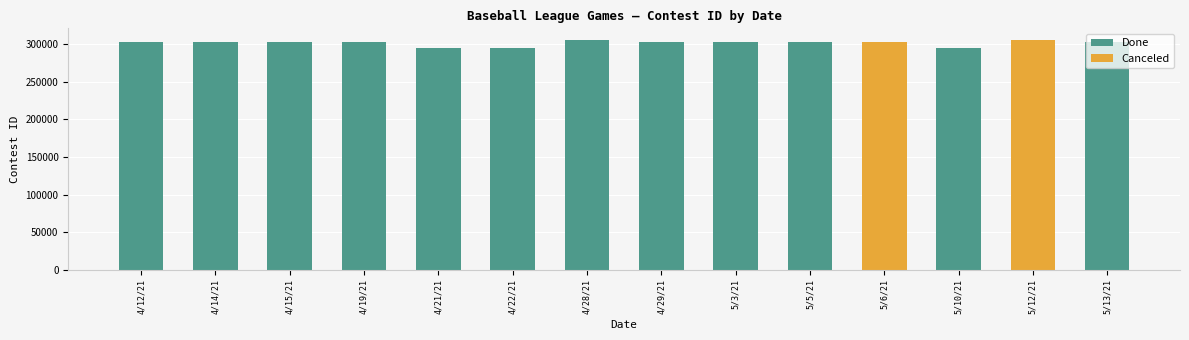

What is the label of the 6th bar from the left?

4/22/21